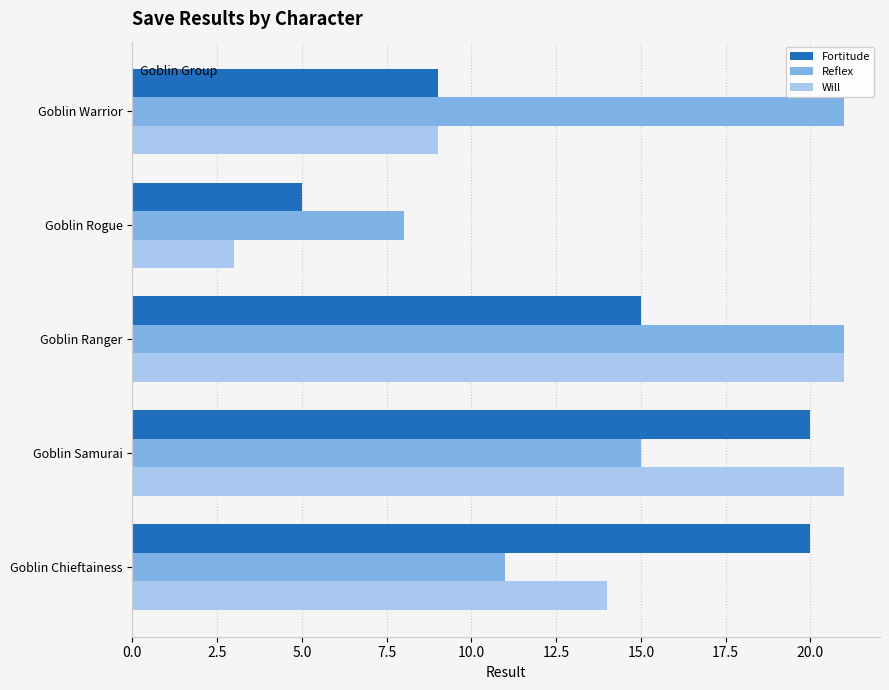

True or false: Reflex has a value of 21 at Goblin Warrior.

True